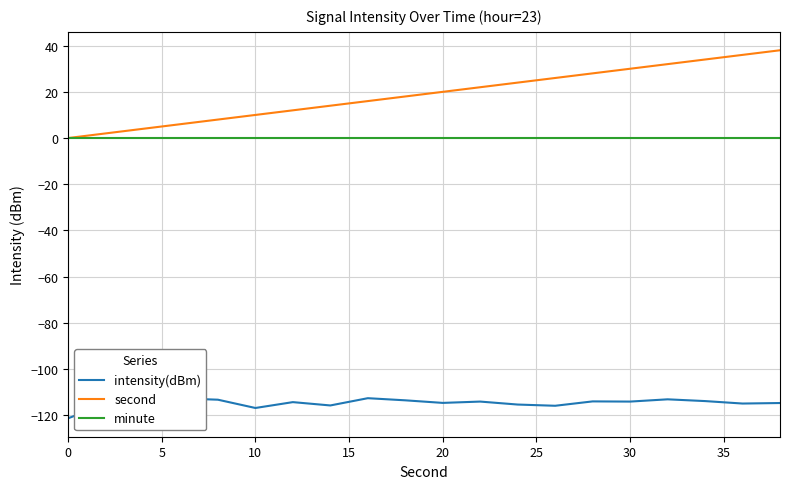

List the series in order of their peak value, highest first.

second, minute, intensity(dBm)